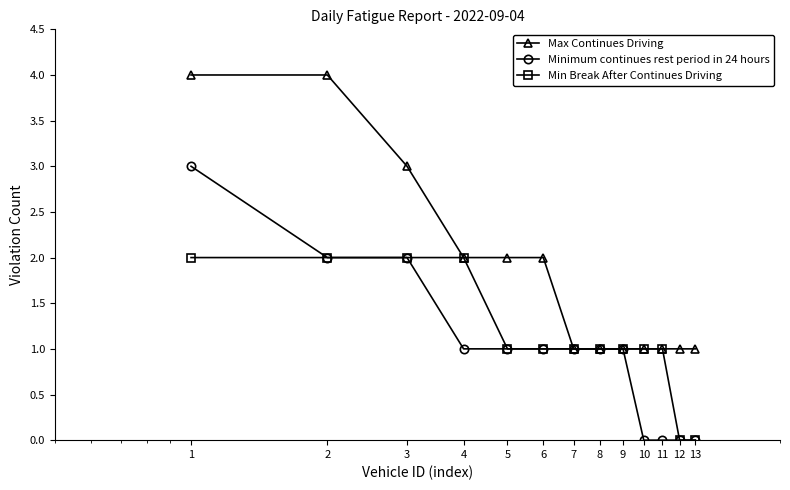

Rank the series by their average value, from lowest to highest.

Minimum continues rest period in 24 hours, Min Break After Continues Driving, Max Continues Driving